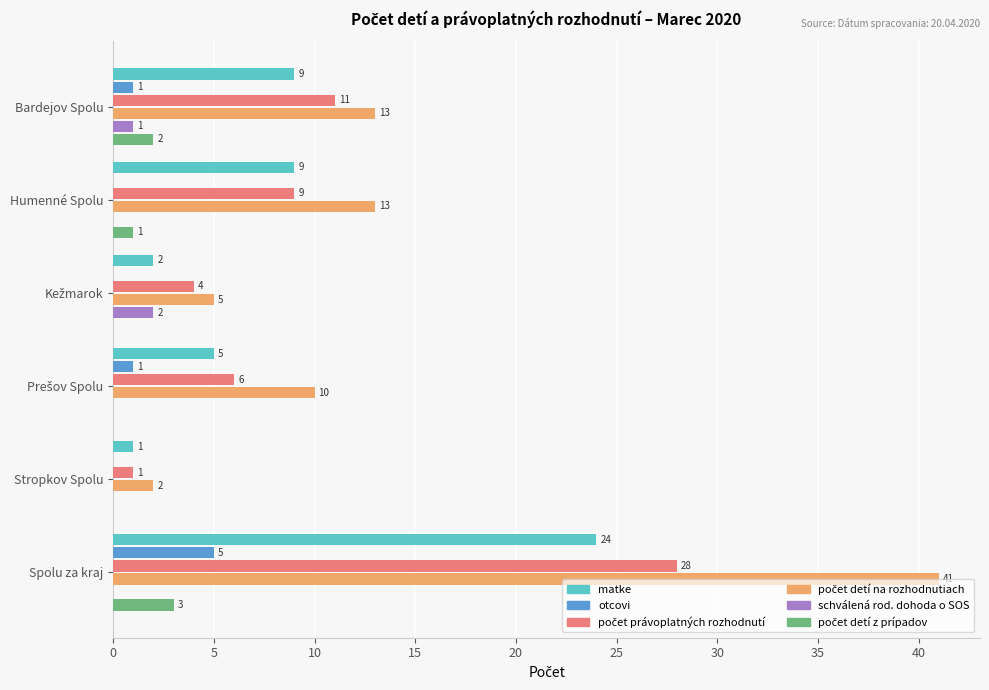

At which category is the sum across all series the highest?

Spolu za kraj